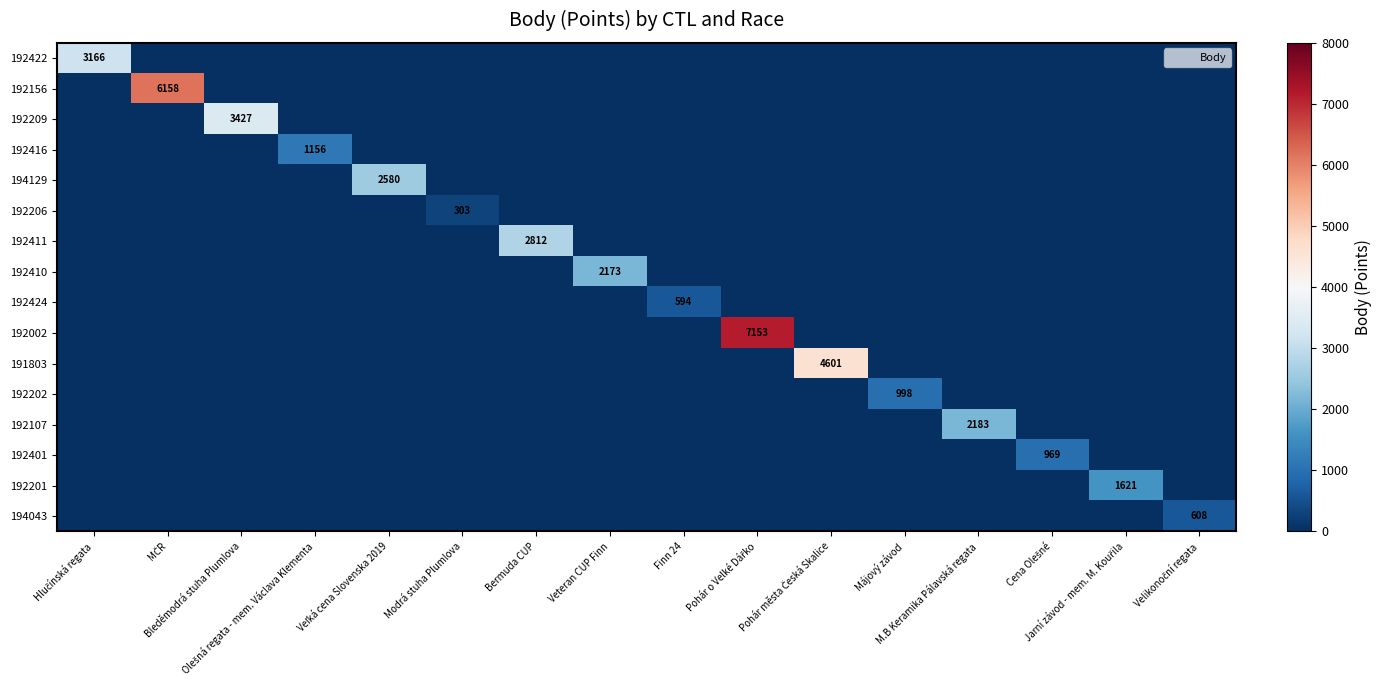

What is the sum of all 192410 values?

2173